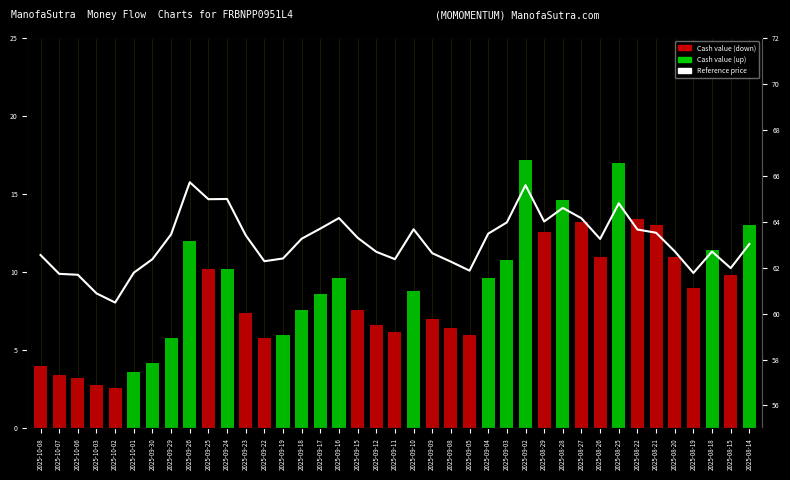

Does the chart contain any negative values?

No